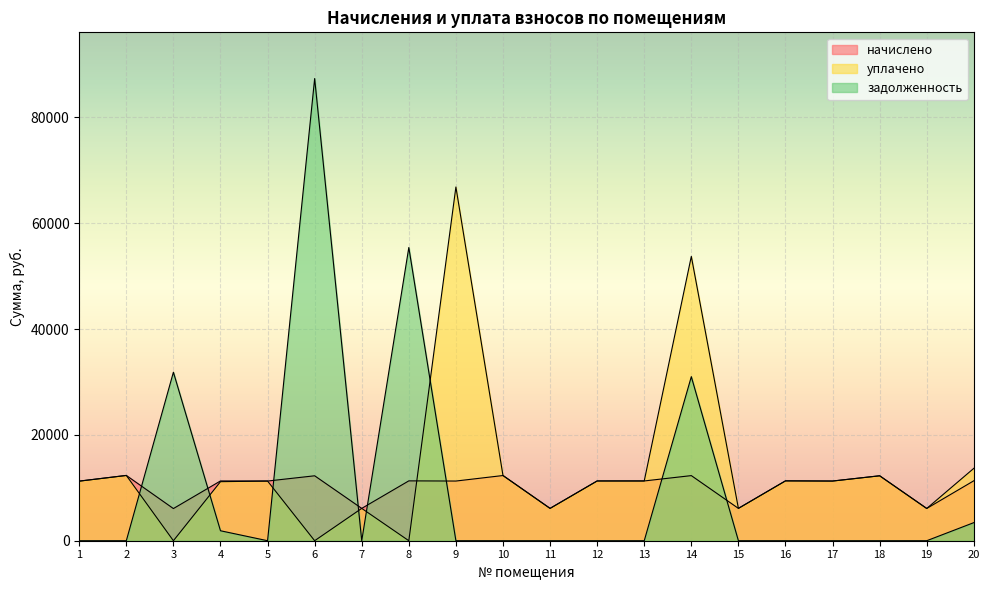

Reading left to right, extract all data points from this chart.

начислено: 1=11260.8	2=12337.2	3=6077.5	4=11293.9	5=11277.4	6=12271.0	7=6110.6	8=11310.5	9=11277.4	10=12320.6	11=6110.6	12=11293.9	13=11293.9	14=12304.0	15=6110.6	16=11310.5	17=11277.4	18=12271.0	19=6094.1	20=11327.0
уплачено: 1=11260.8	2=12337.2	3=0.0	4=11157.5	5=11277.4	6=0.0	7=6110.6	8=0.0	9=66841.9	10=12320.6	11=6110.6	12=11293.9	13=11293.9	14=53729.1	15=6110.6	16=11310.5	17=11277.4	18=12271.0	19=6094.1	20=13678.6
задолженность: 1=0.0	2=0.0	3=31845.6	4=1882.3	5=0.0	6=87334.7	7=0.0	8=55408.1	9=0.0	10=0.0	11=0.0	12=0.0	13=0.0	14=31003.3	15=0.0	16=0.0	17=0.0	18=0.0	19=0.0	20=3417.7